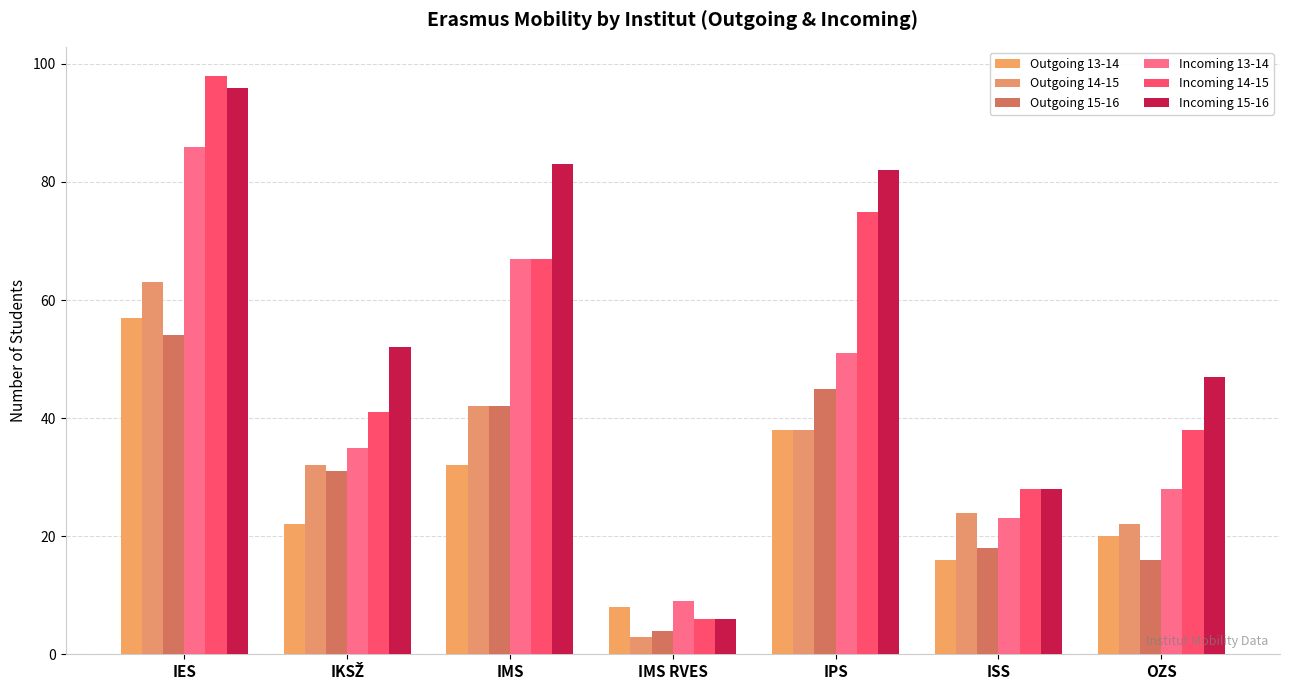

How many groups of bars are there?

7